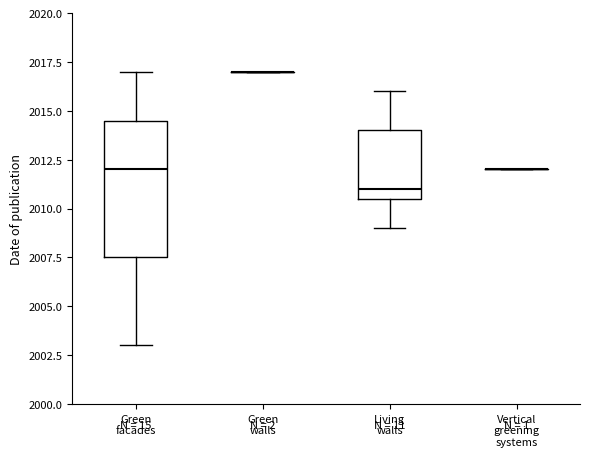

Reading left to right, read every box against the y-axis: the position of its median line, the range the box covers, and the ends of its whiskers. The values are not printed on the chart, so give them approximately, as read against the axis.

Green facades: median 2012.0, box 2007.5 to 2014.5, whiskers 2003.0 to 2017.0
Green walls: box collapsed to a line at 2017.0, whiskers 2017.0 to 2017.0
Living walls: median 2011.0, box 2010.5 to 2014.0, whiskers 2009.0 to 2016.0
Vertical greening systems: box collapsed to a line at 2012.0, whiskers 2012.0 to 2012.0